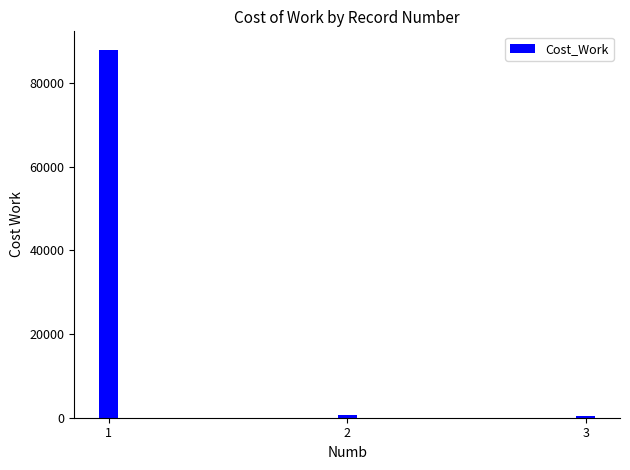

How many categories are shown in the chart?

3